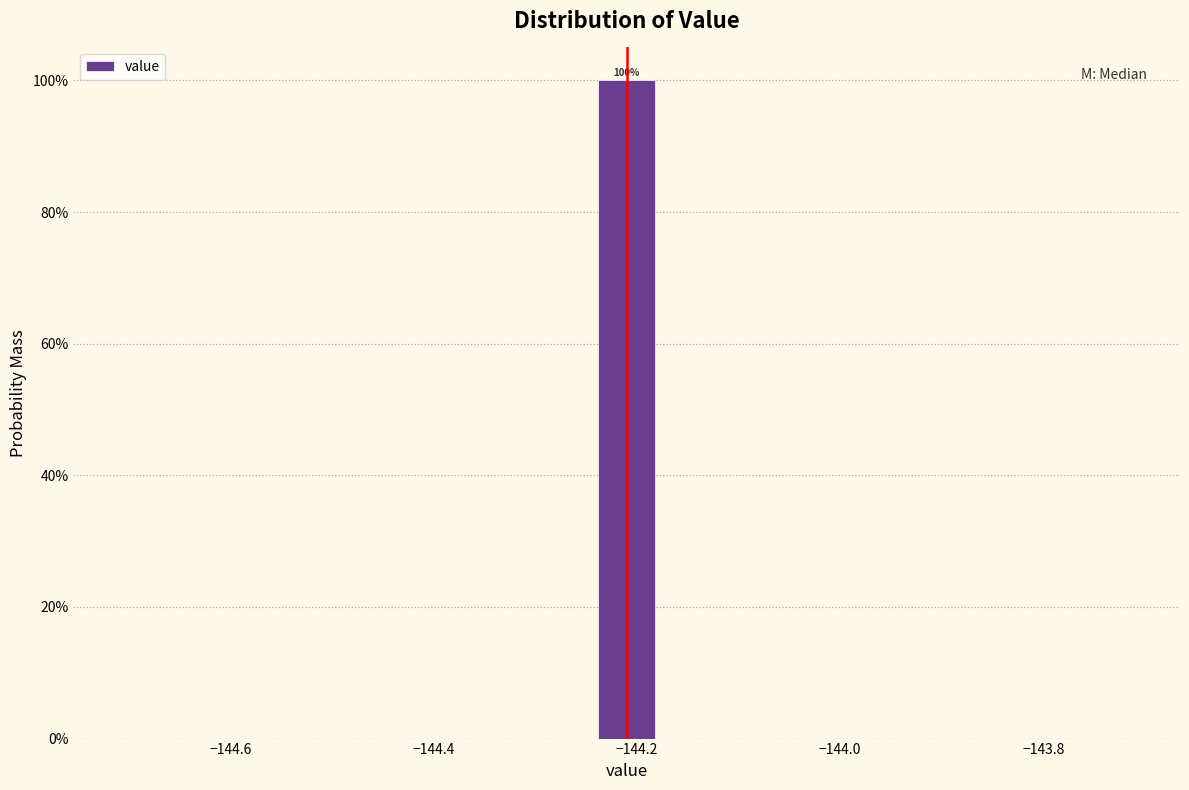

Around what value on the x-axis is the tallest bar? Give the approximate position of its centre, as read against the axis.

-144.20